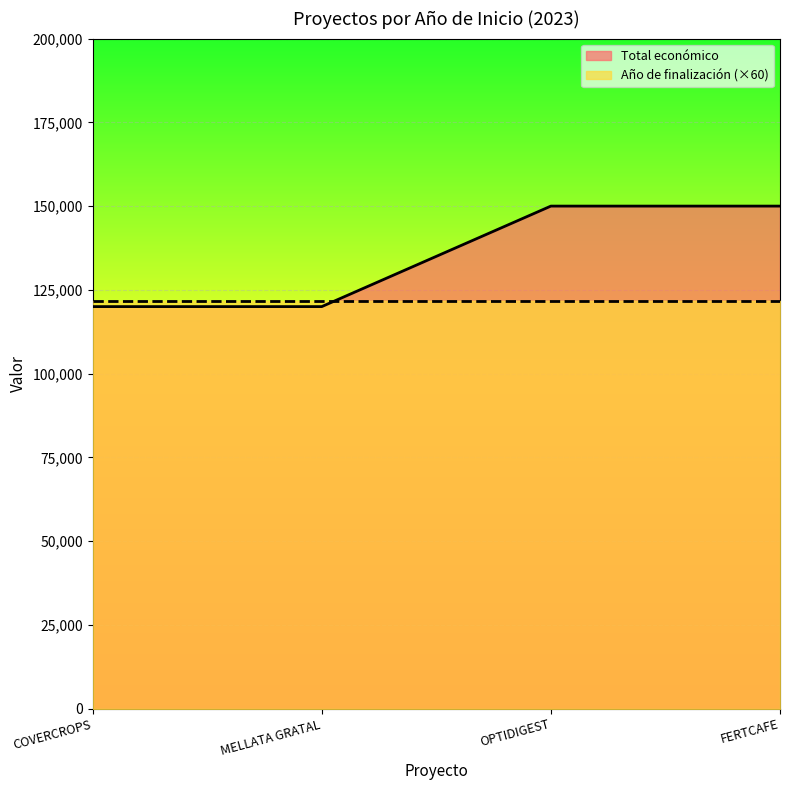

Count the number of categories in the chart.

4